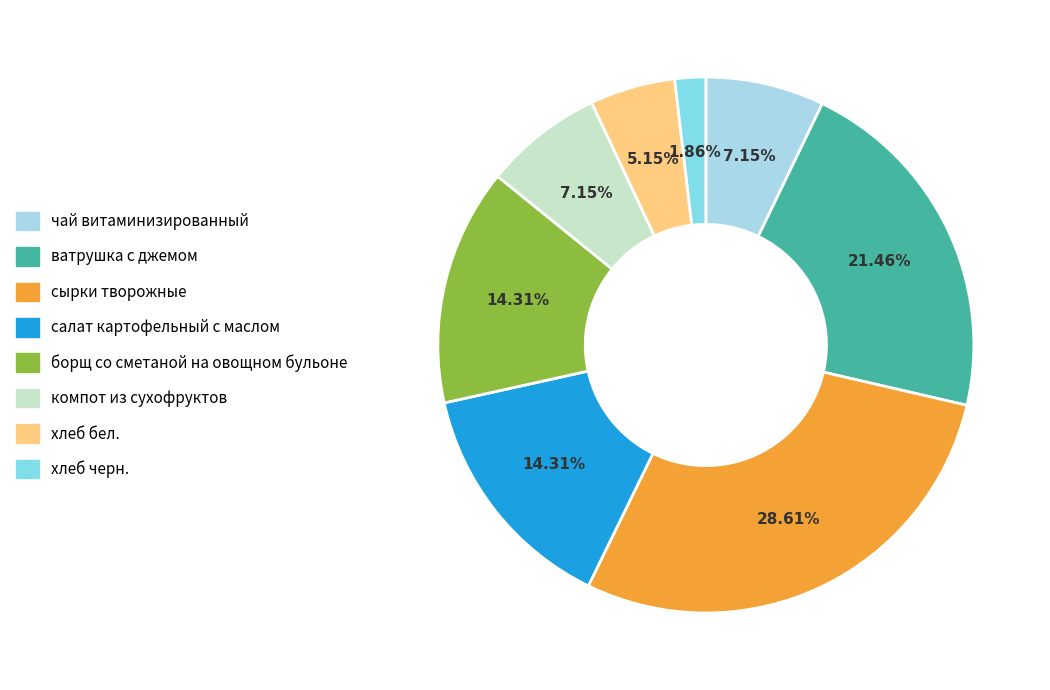

Does салат картофельный с маслом account for over 50% of the chart?

No